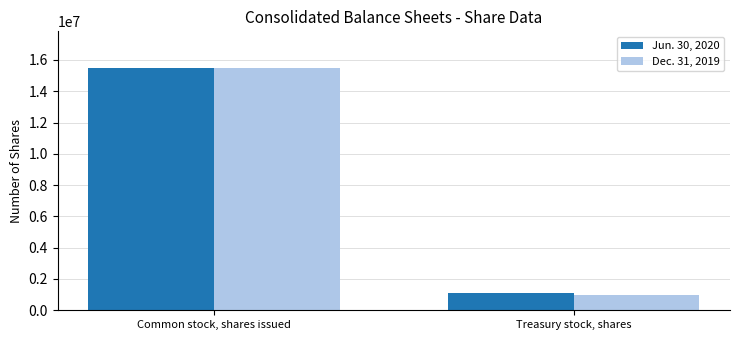

At which label does Jun. 30, 2020 reach its minimum?

Treasury stock, shares